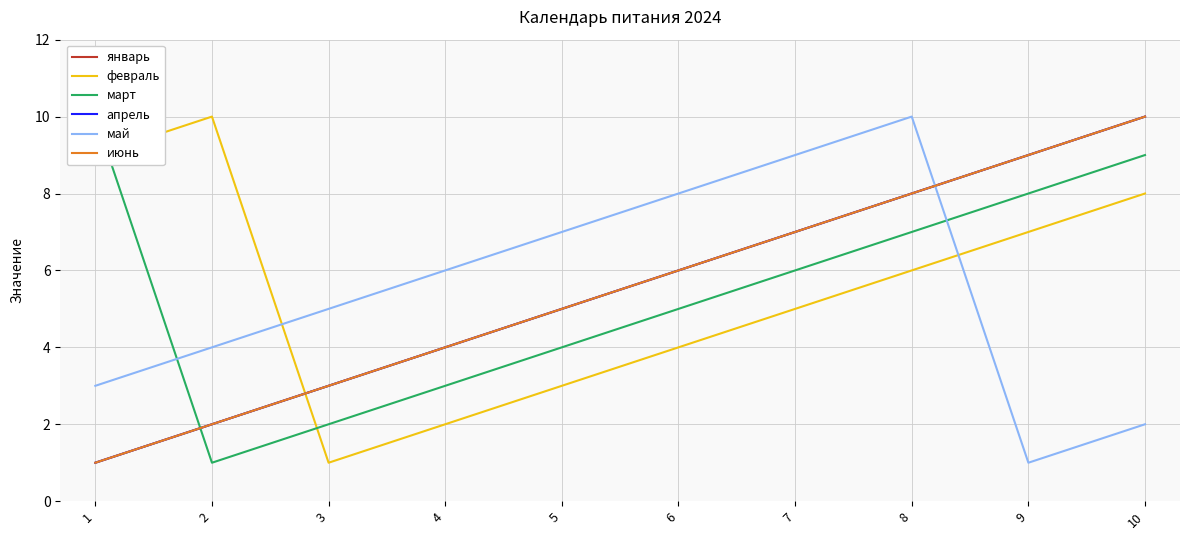

True or false: июнь has more than 0 points higher than both neighbors.

False